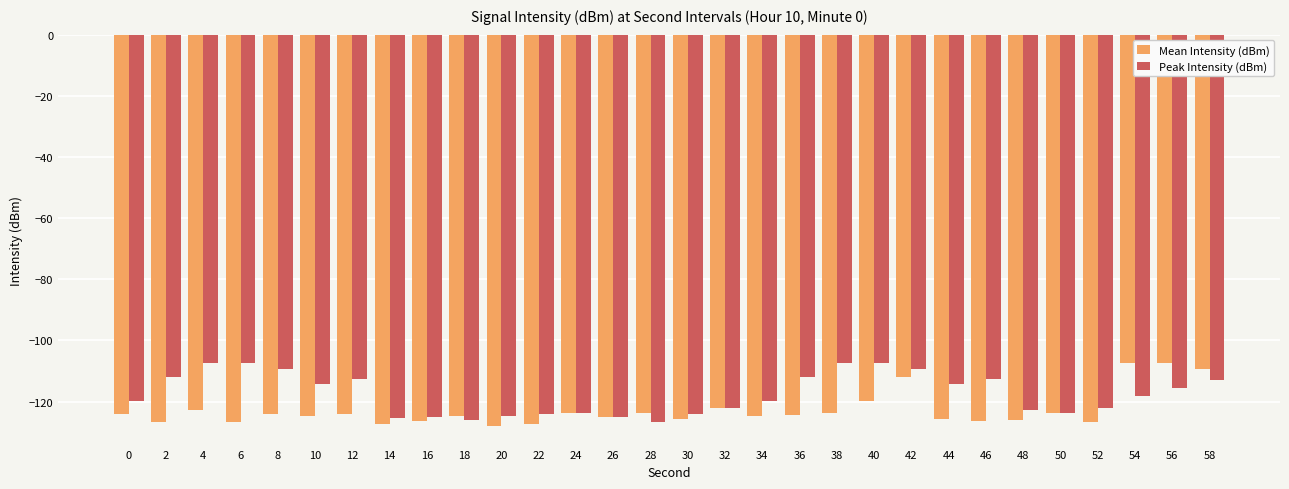

What is the difference between the highest and lowest values at 28?

3.0